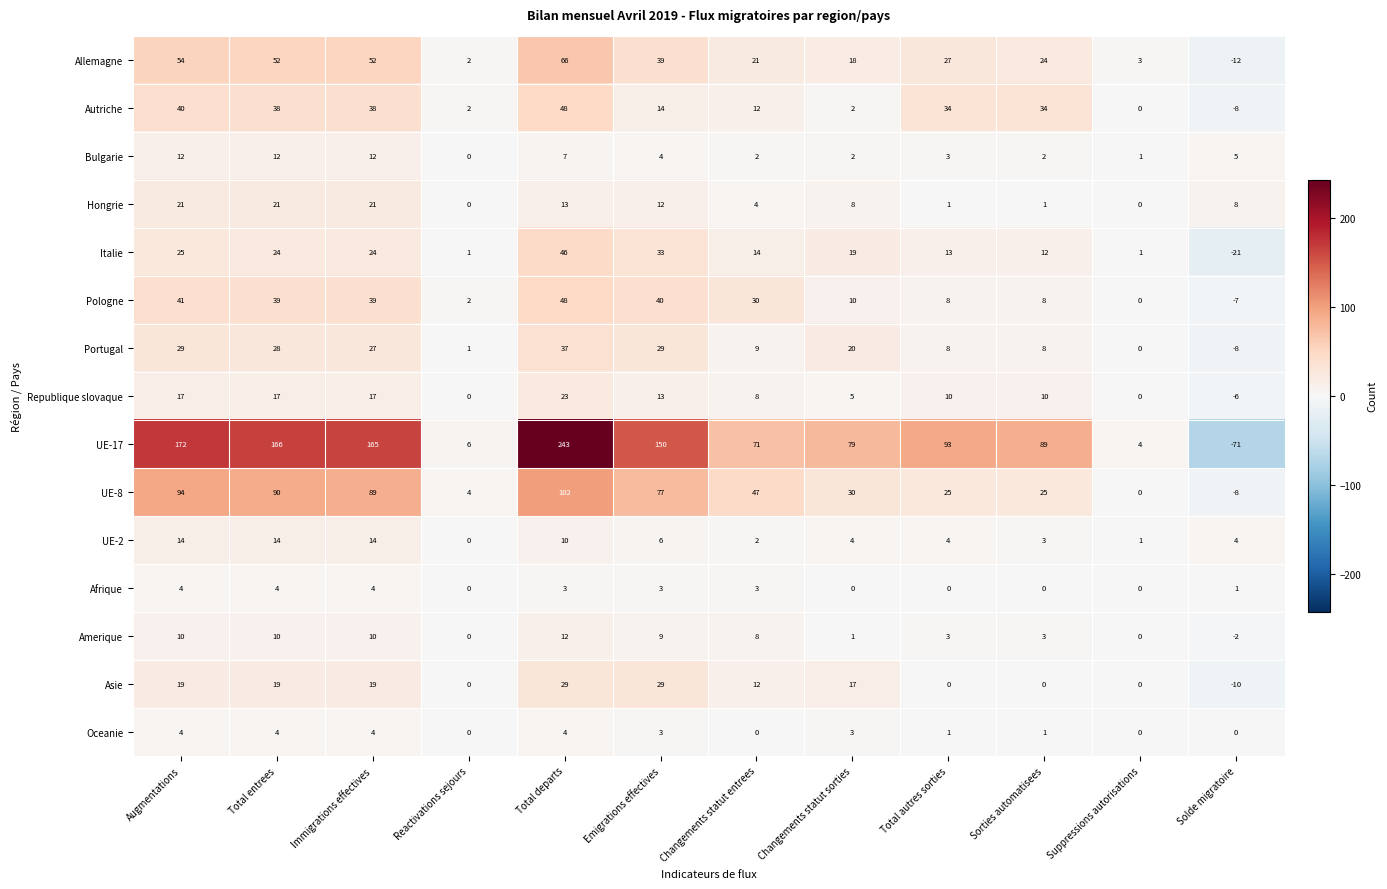

Which series changed the most between Immigrations effectives and Changements statut sorties?

UE-17